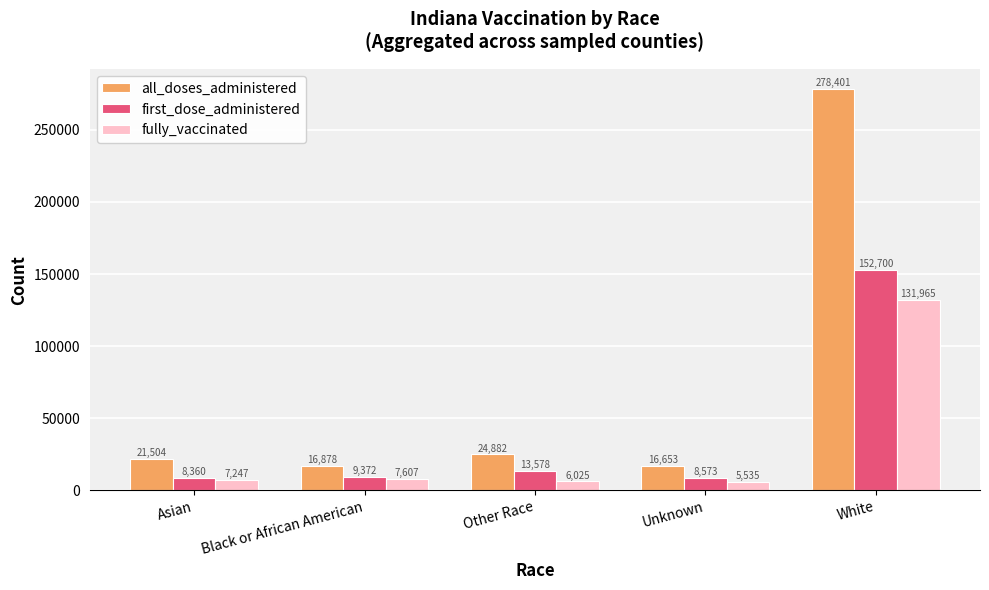

What are all the series names shown in the legend?

all_doses_administered, first_dose_administered, fully_vaccinated